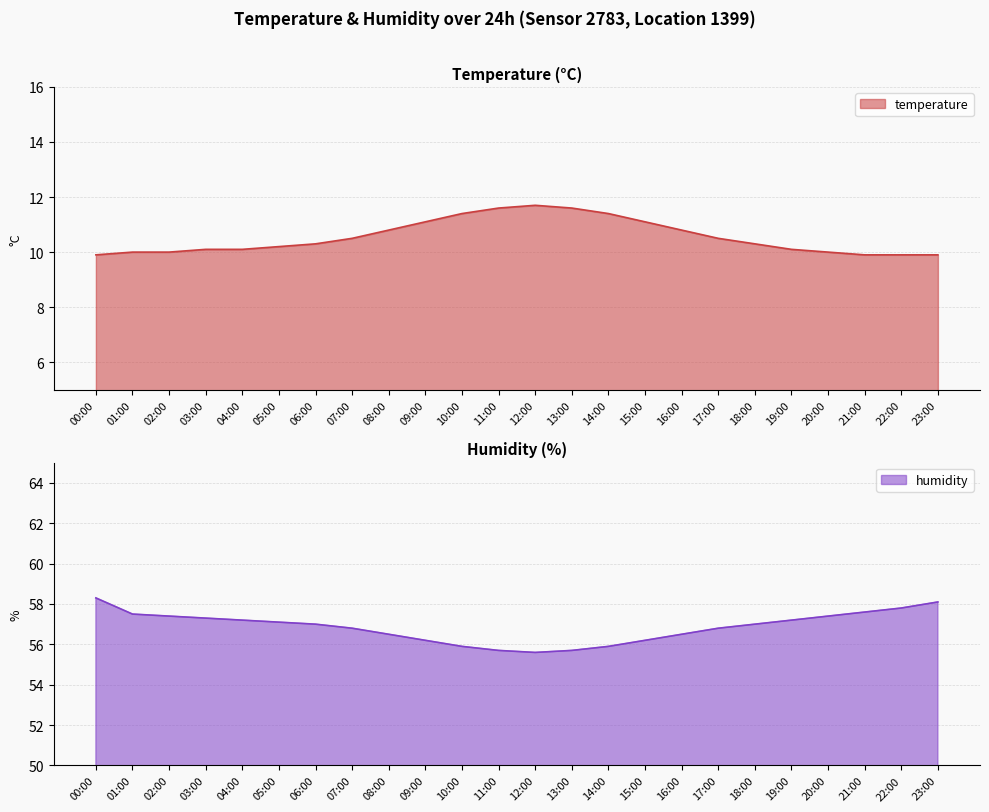

Reading left to right, list all the values displayed in this chart.

temperature: 00:00=9.9	01:00=10.0	02:00=10.0	03:00=10.1	04:00=10.1	05:00=10.2	06:00=10.3	07:00=10.5	08:00=10.8	09:00=11.1	10:00=11.4	11:00=11.6	12:00=11.7	13:00=11.6	14:00=11.4	15:00=11.1	16:00=10.8	17:00=10.5	18:00=10.3	19:00=10.1	20:00=10.0	21:00=9.9	22:00=9.9	23:00=9.9
humidity: 00:00=58.3	01:00=57.5	02:00=57.4	03:00=57.3	04:00=57.2	05:00=57.1	06:00=57.0	07:00=56.8	08:00=56.5	09:00=56.2	10:00=55.9	11:00=55.7	12:00=55.6	13:00=55.7	14:00=55.9	15:00=56.2	16:00=56.5	17:00=56.8	18:00=57.0	19:00=57.2	20:00=57.4	21:00=57.6	22:00=57.8	23:00=58.1